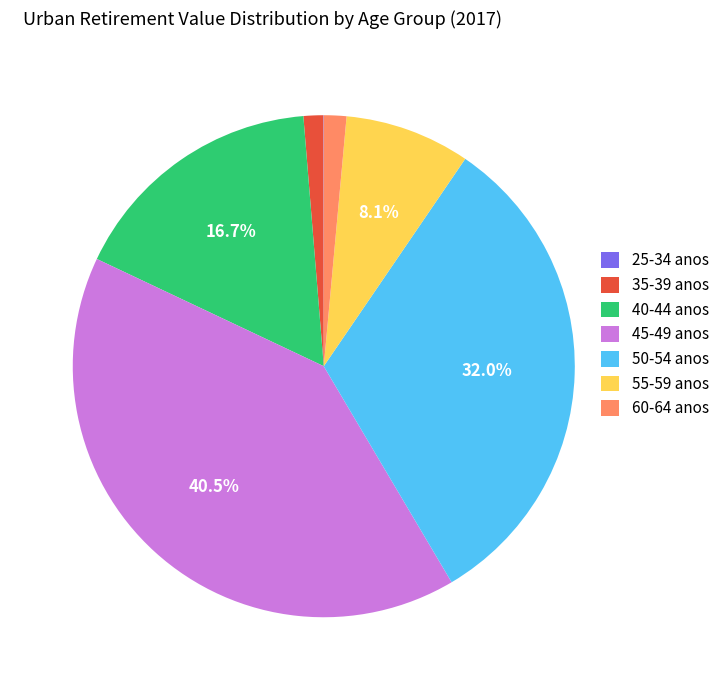

What is the total percentage of 55-59 anos and 45-49 anos?

48.6%